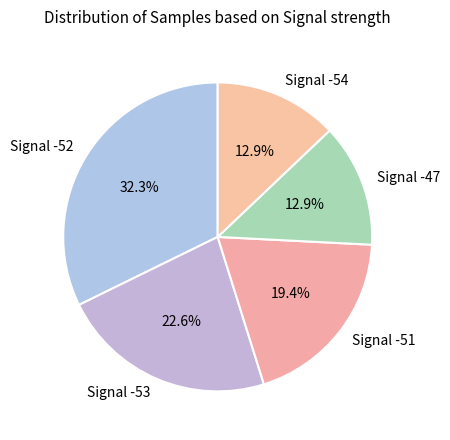

What is the largest slice in the pie chart?

Signal -52